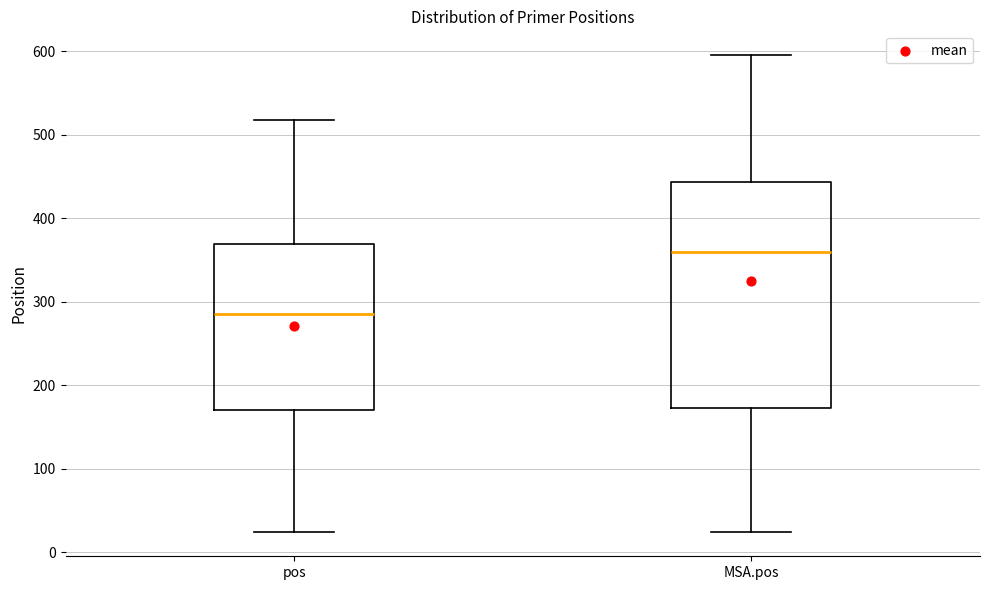

Reading left to right, transcribe this box plot: for each box, give where its median line is, the range the box spans, and where its two whiskers end, as read against the y-axis. The values are not printed on the chart, so give them approximately, as read against the axis.

pos: median 290, box 170 to 370, whiskers 20 to 520
MSA.pos: median 360, box 170 to 440, whiskers 30 to 600